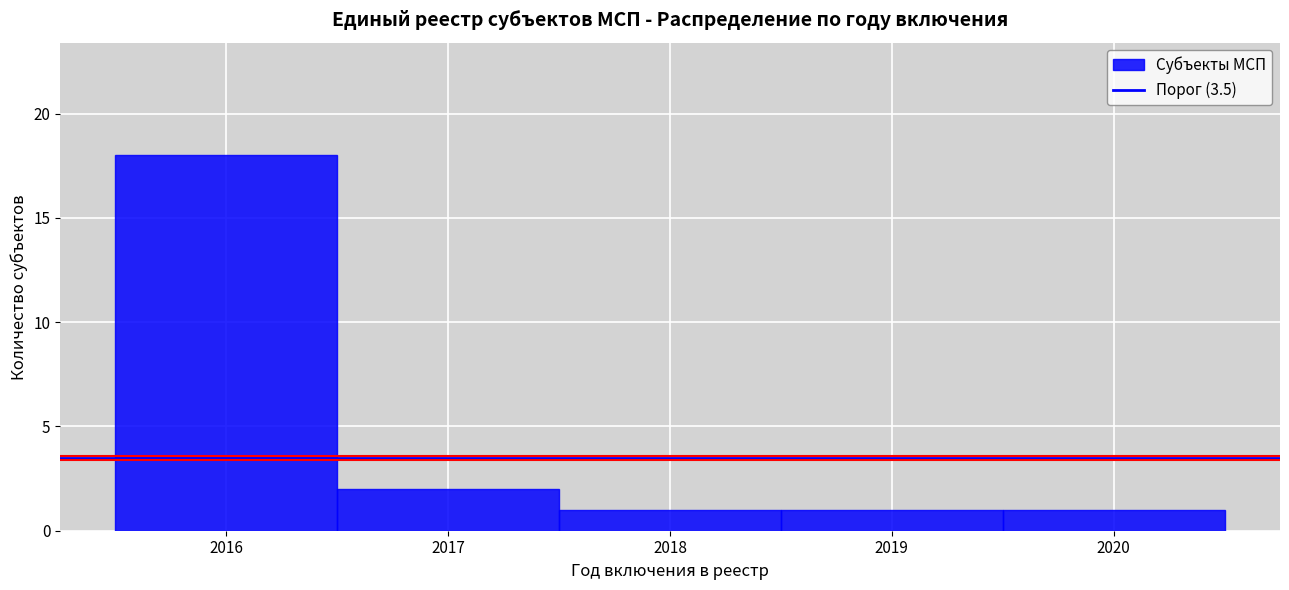

Reading left to right, list every bar in this chart as the range it spans on the x-axis followed by its height. The values are not printed on the chart, so give them approximately, as read against the axis.

2015.5 to 2016.5: 18
2016.5 to 2017.5: 2
2017.5 to 2018.5: 1
2018.5 to 2019.5: 1
2019.5 to 2020.5: 1